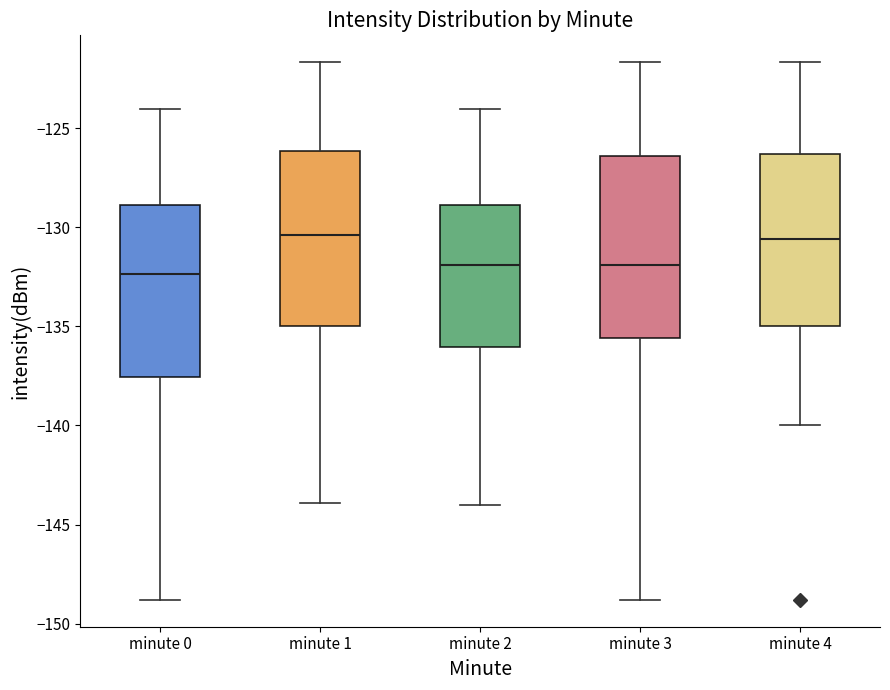

Where is the lower edge of the box for minute 4 on the y-axis? The values are not printed on the chart, so give them approximately, as read against the axis.

-135.0